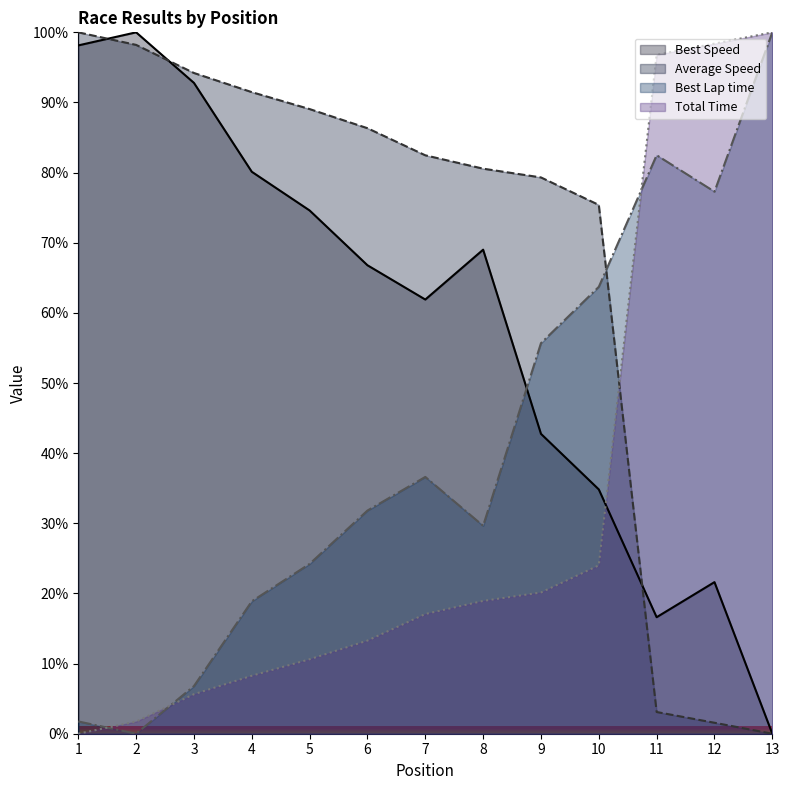

Where is Best Speed nearest to the value 50?

9